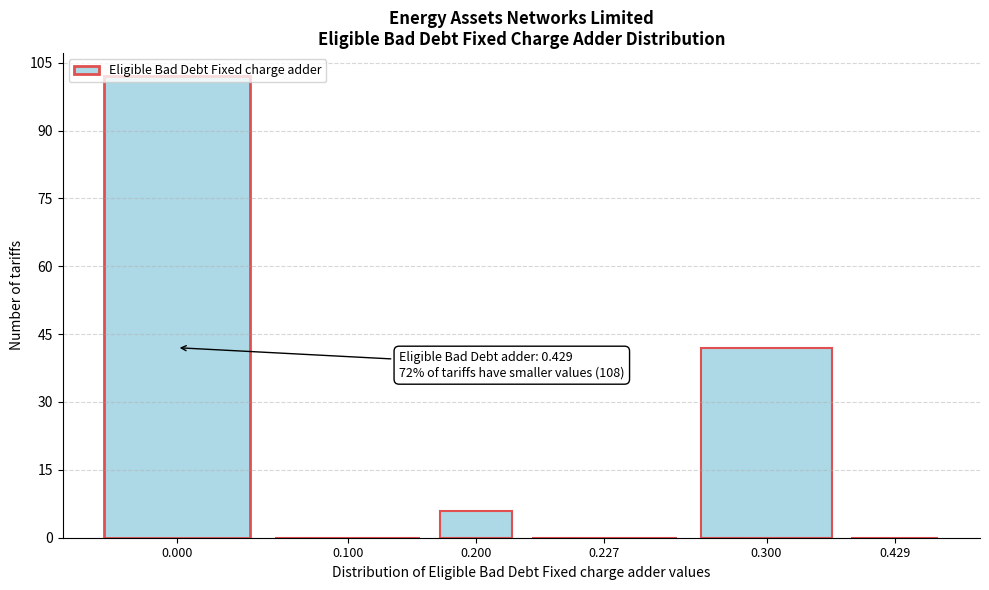

What is the change in value from 0.200 to 0.429?

-6